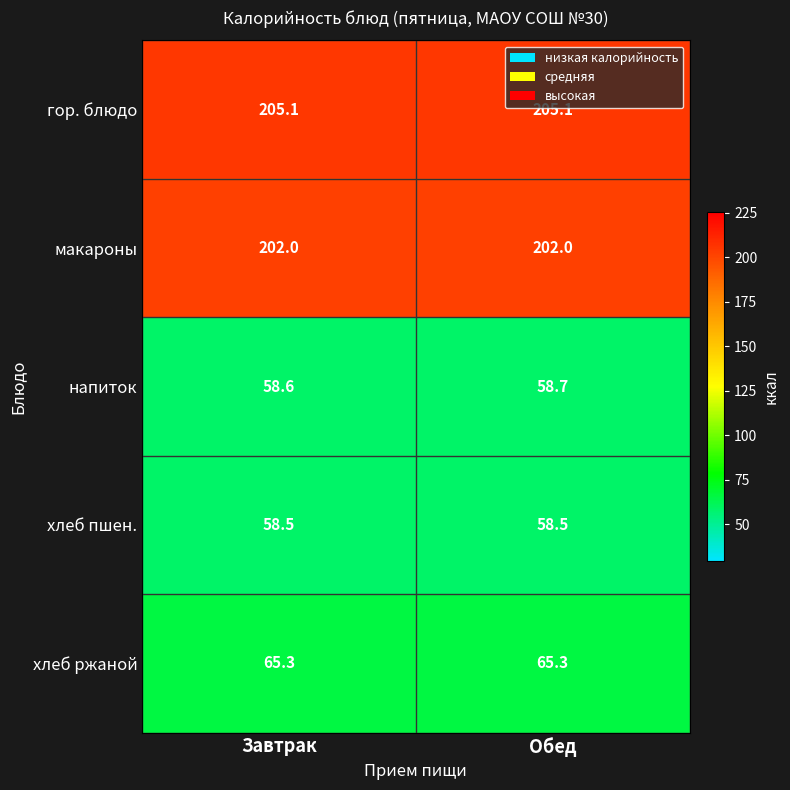

Reading left to right, what are all the values shown in this chart?

гор. блюдо: 205.1	205.1
макароны: 202.0	202.0
напиток: 58.6	58.7
хлеб пшен.: 58.5	58.5
хлеб ржаной: 65.3	65.3